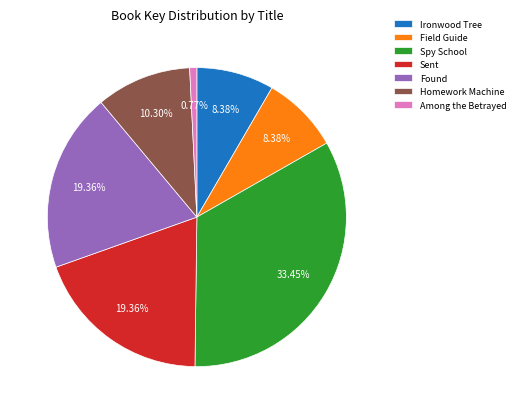

What is the ratio of the value at Ironwood Tree to the value at Among the Betrayed?

10.8